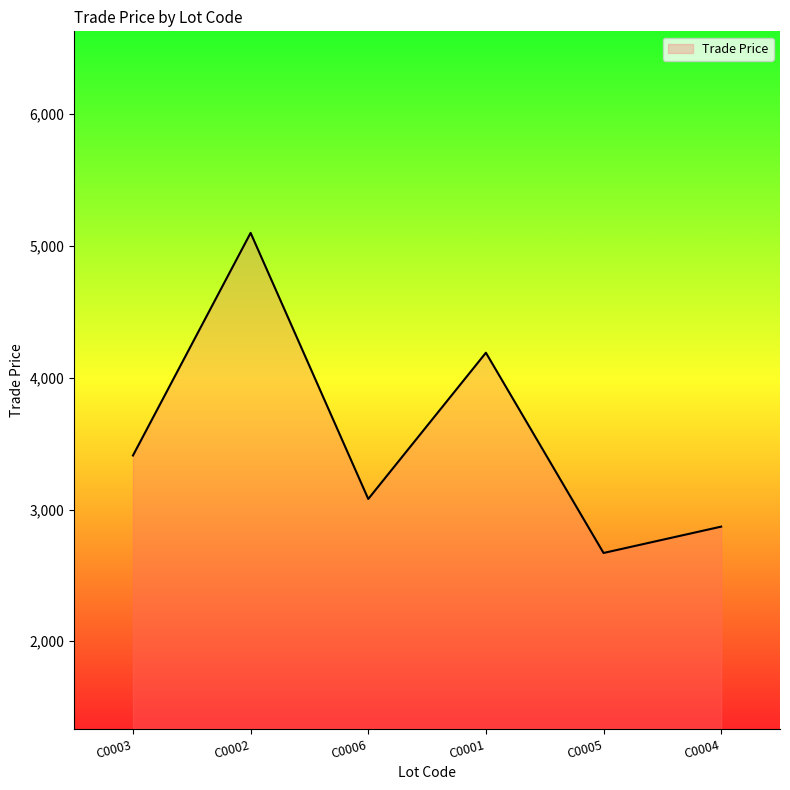

What is the maximum value shown in the chart?

5099.8